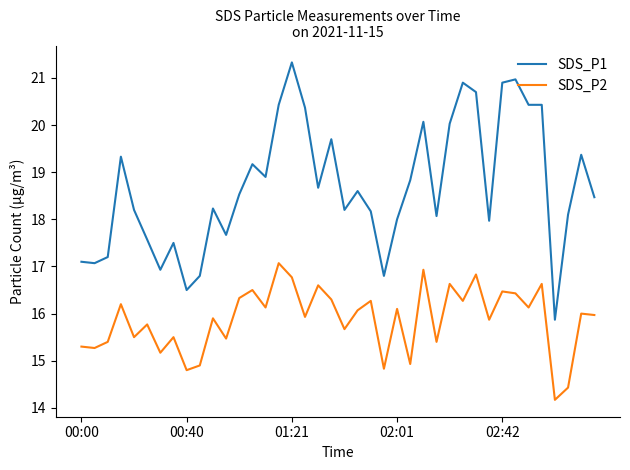

At how many categories does at least one series exceed 17?

35